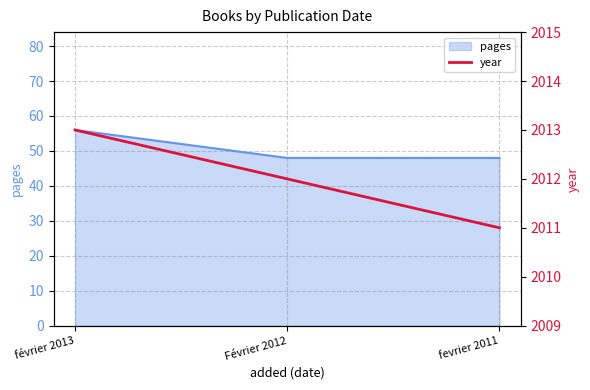

Rank the categories by value from lowest to highest.

fevrier 2011, Février 2012, février 2013